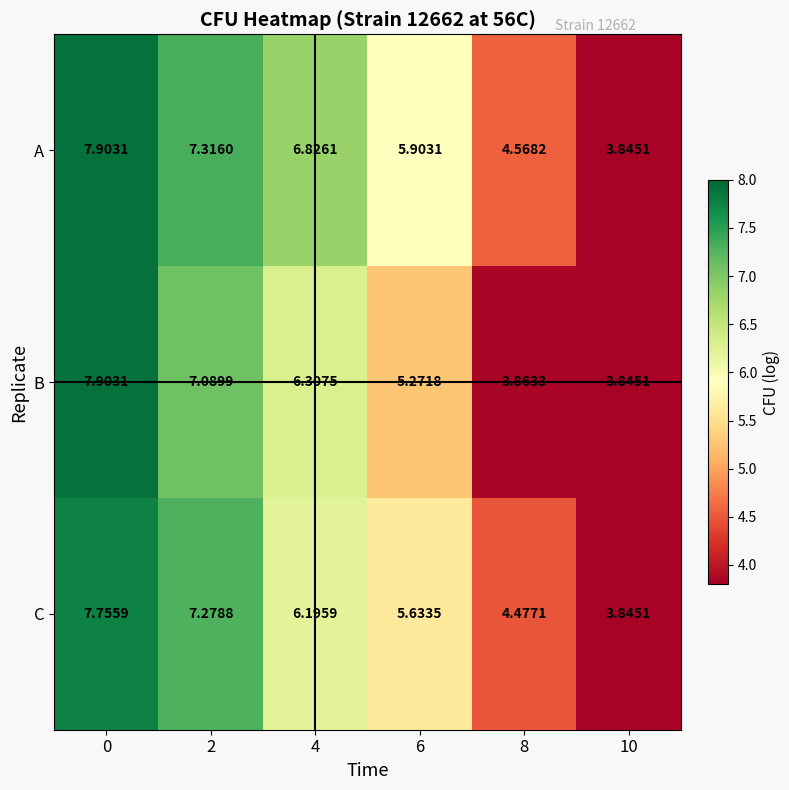

At 8, list the series in order from largest to smallest.

A, C, B